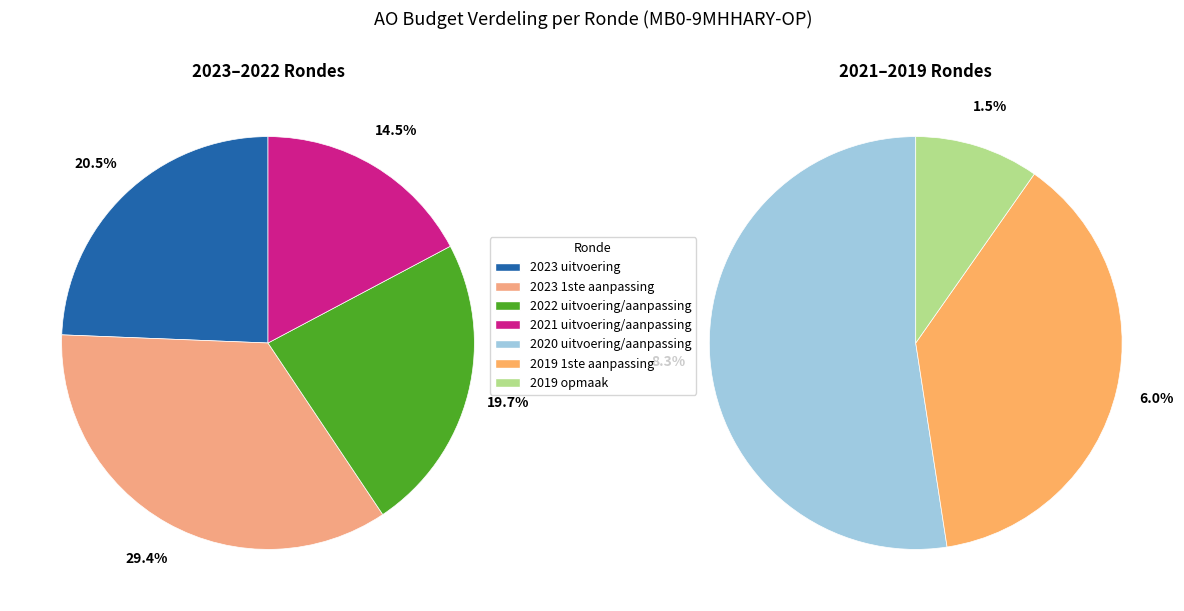

To the nearest percent, what percentage of the pie is 2021 uitvoering/aanpassing?

14%